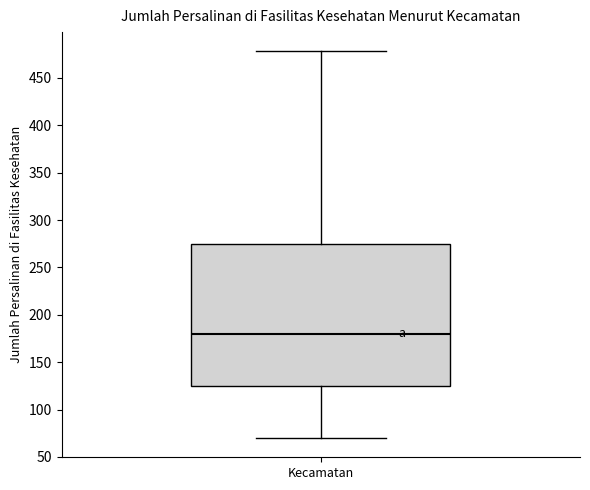

Where is the upper edge of the box for Kecamatan on the y-axis? The values are not printed on the chart, so give them approximately, as read against the axis.

275